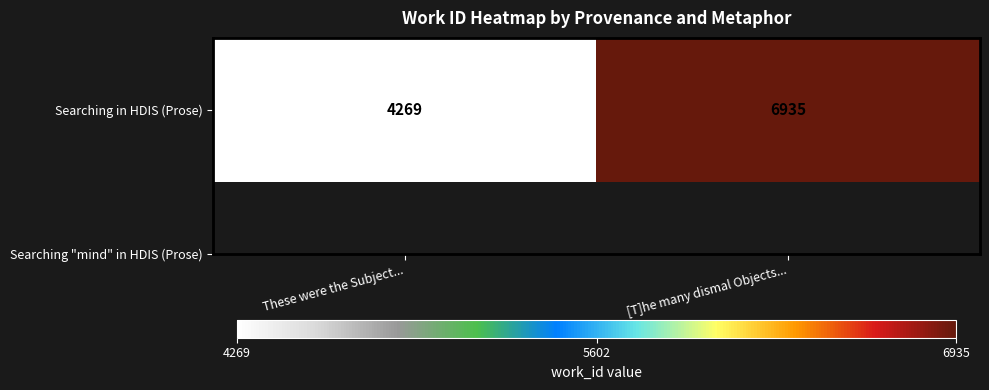

At which category does the chart reach its minimum across all series?

These were the Subject...